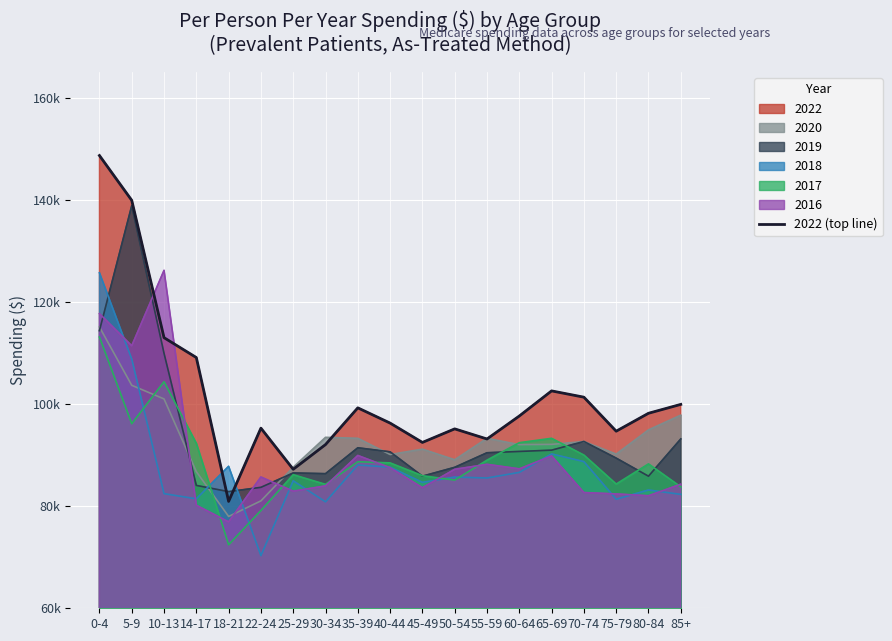

What is the label of the 8th point from the left?

30-34